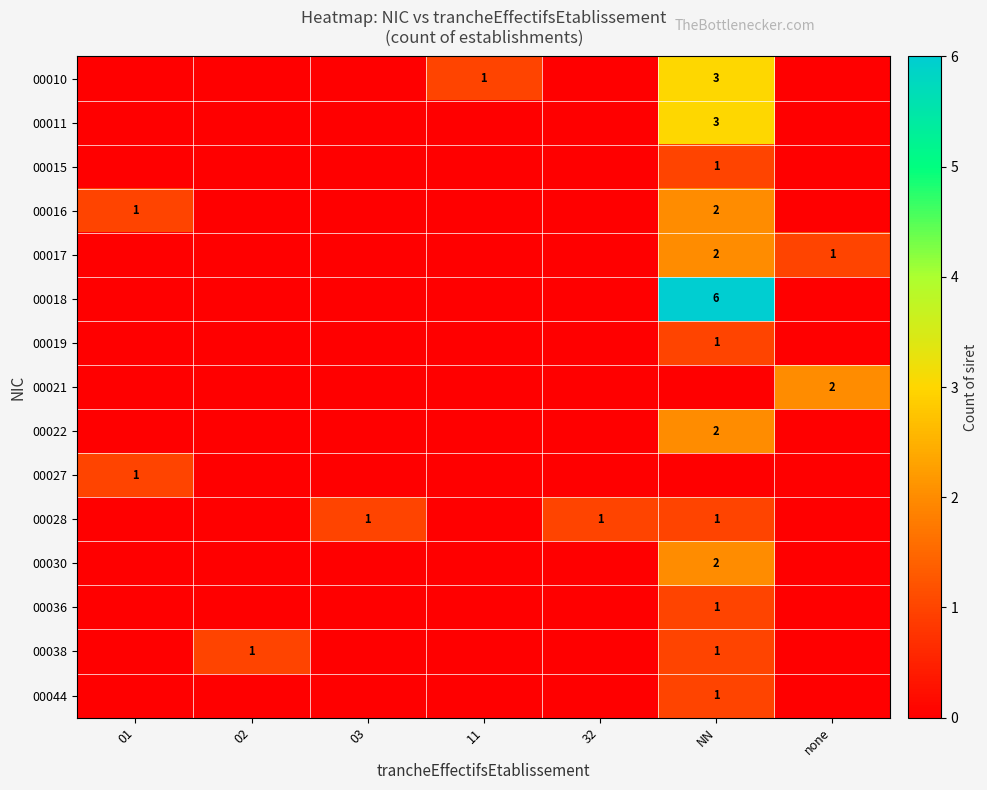

The value of 00018 at NN is 4. True or false?

False